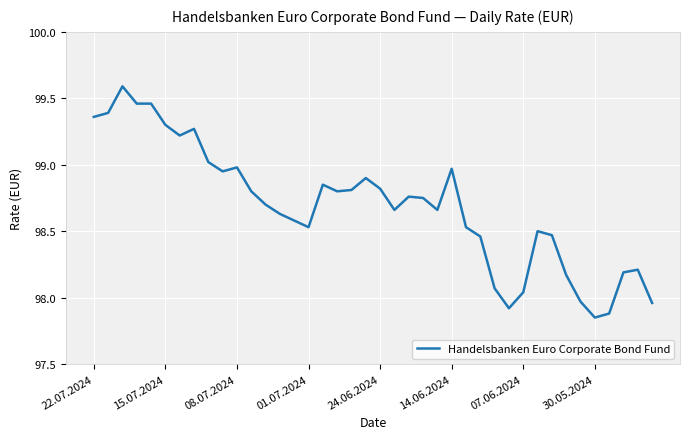

What is the maximum value shown in the chart?

99.6